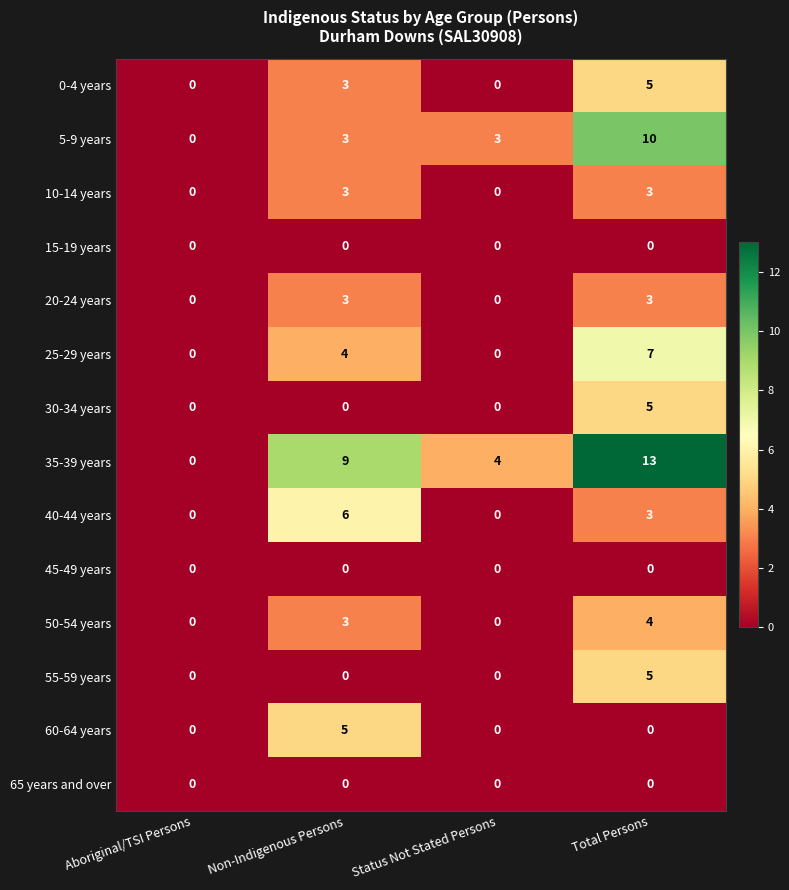

True or false: 60-64 years has a value of 3 at Status Not Stated Persons.

False